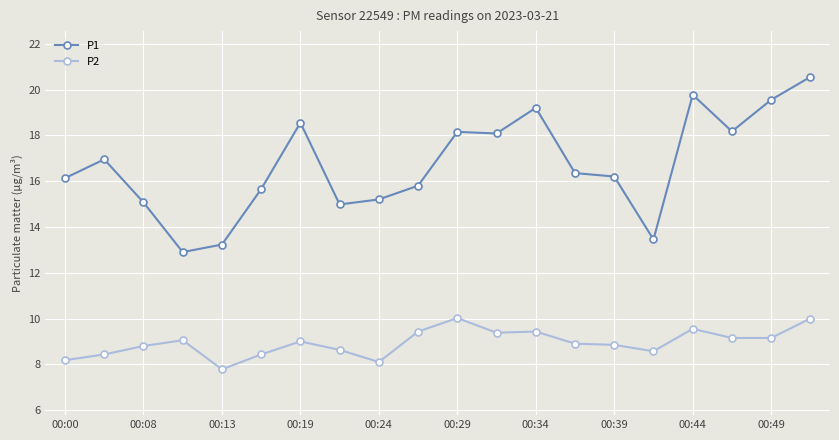

Rank the series by their maximum value, from lowest to highest.

P2, P1